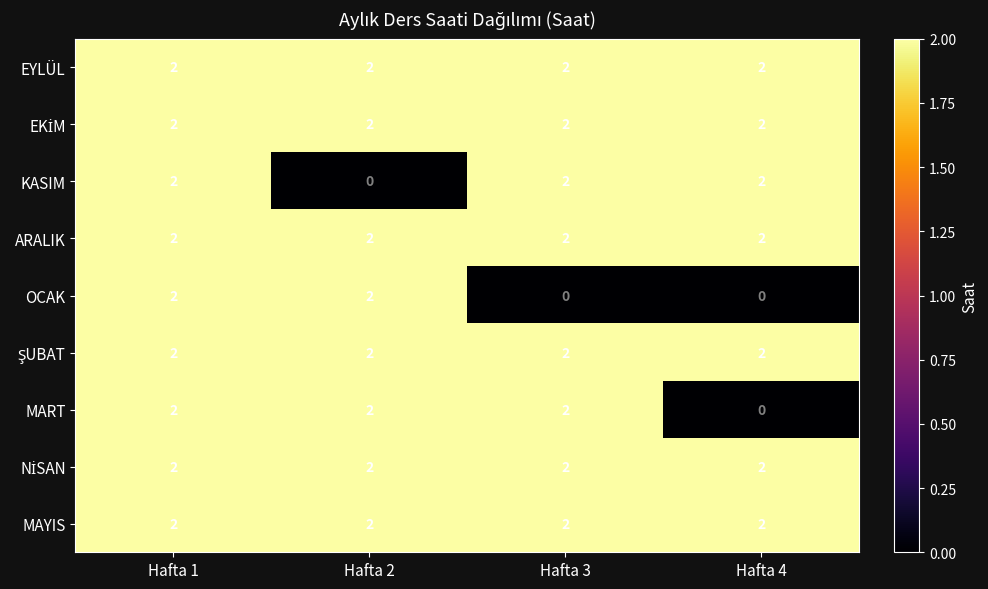

What is the total value across all series at Hafta 3?

16